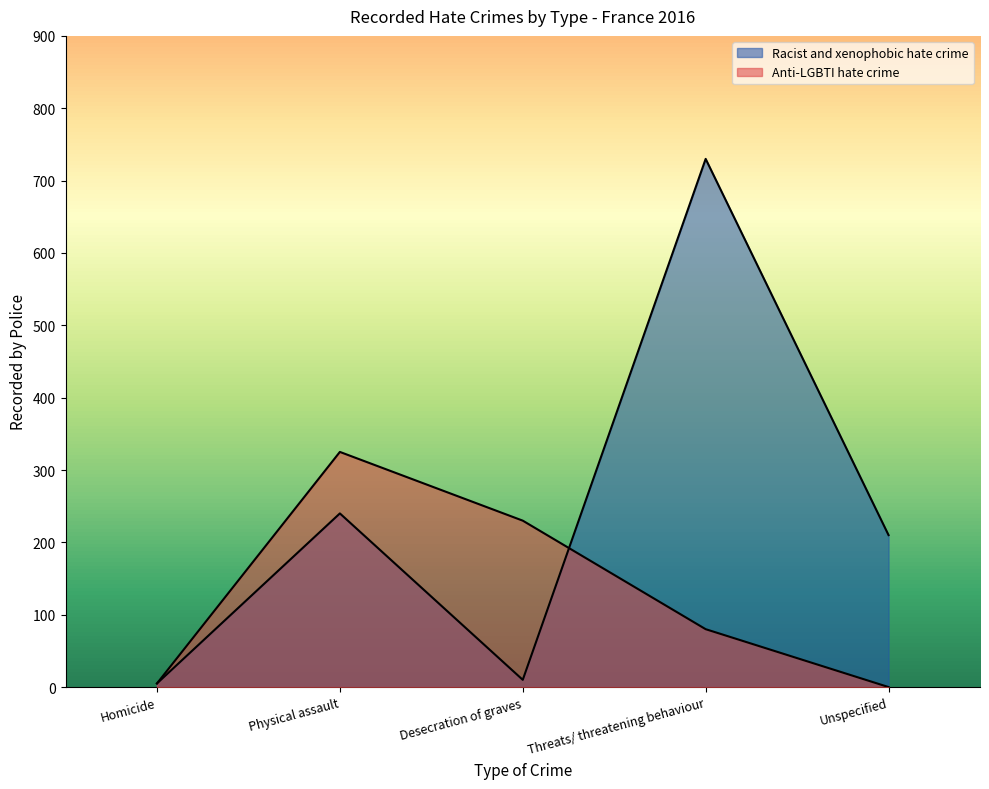

Reading right to left, extract all data points from this chart.

Racist and xenophobic hate crime: 210	730	10	240	5
Anti-LGBTI hate crime: 0	80	230	325	5